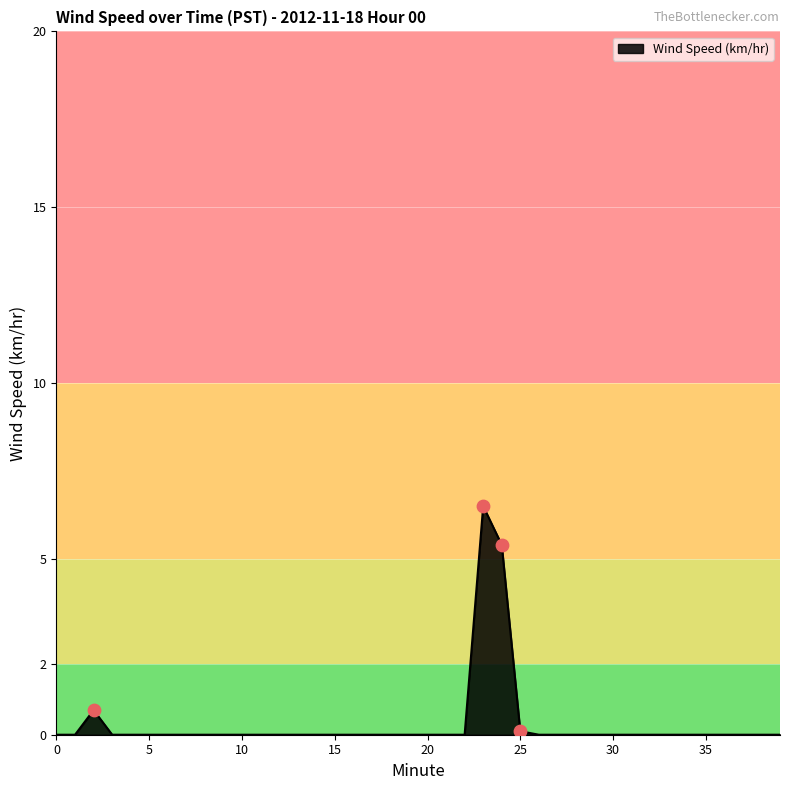

What is the greatest value displayed?

6.5